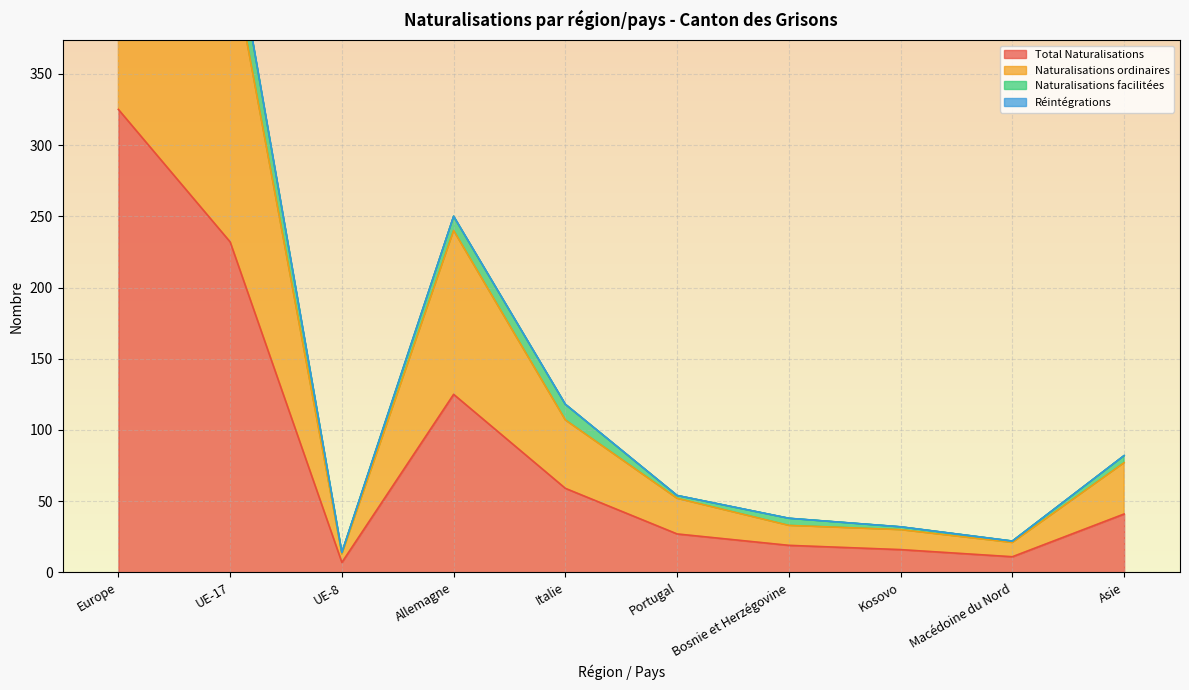

What is the greatest value displayed?

600